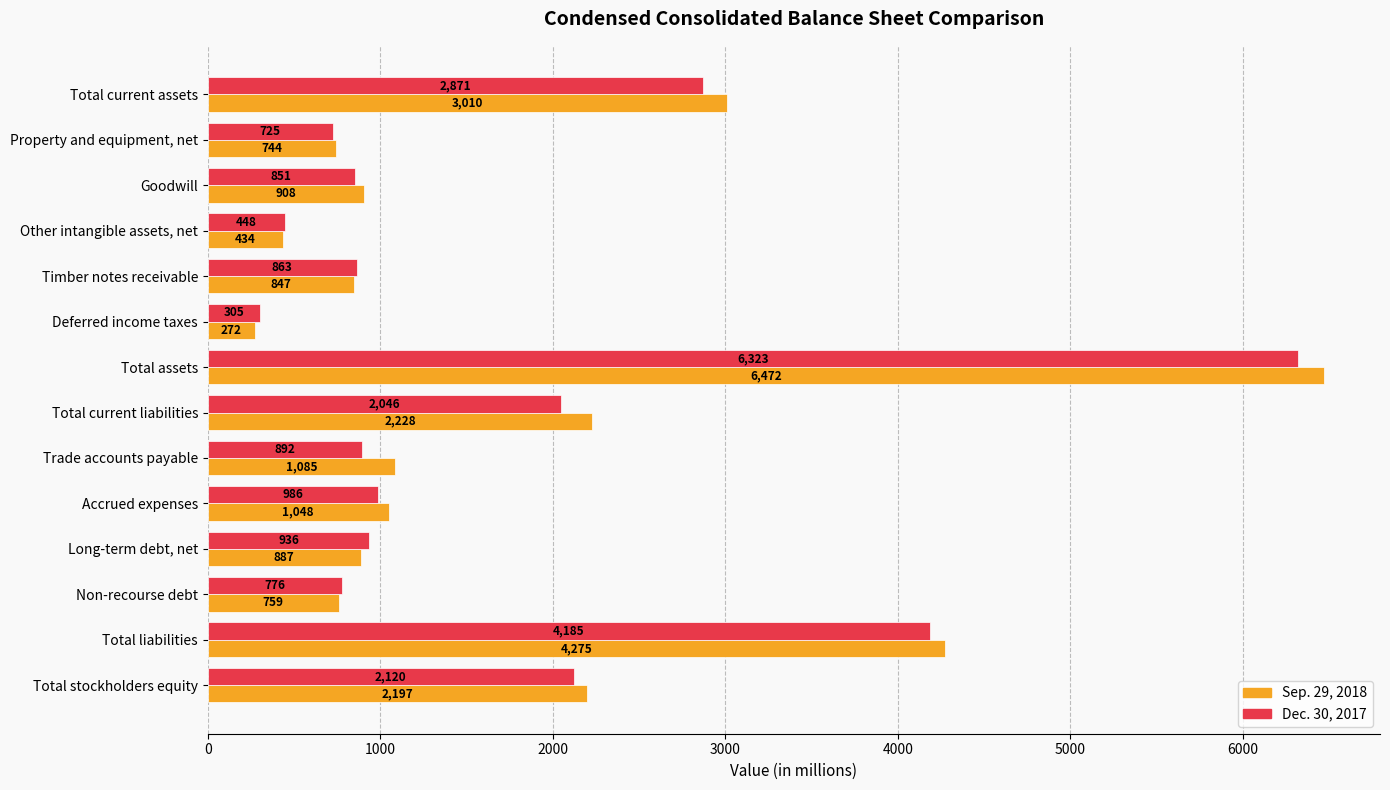

What is the sum of all Dec. 30, 2017 values?

24327